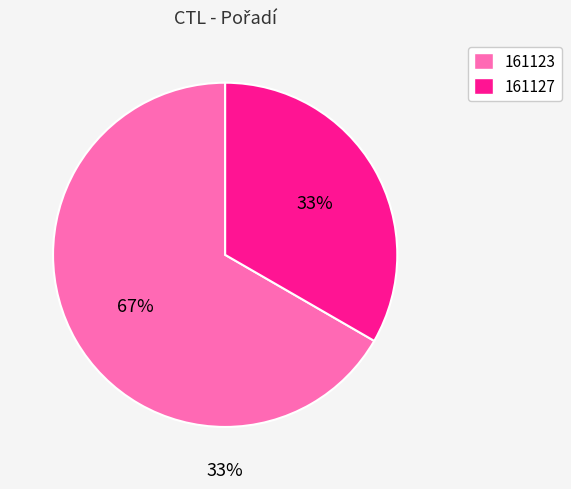

What is the ratio of the value at 161127 to the value at 161123?

0.5